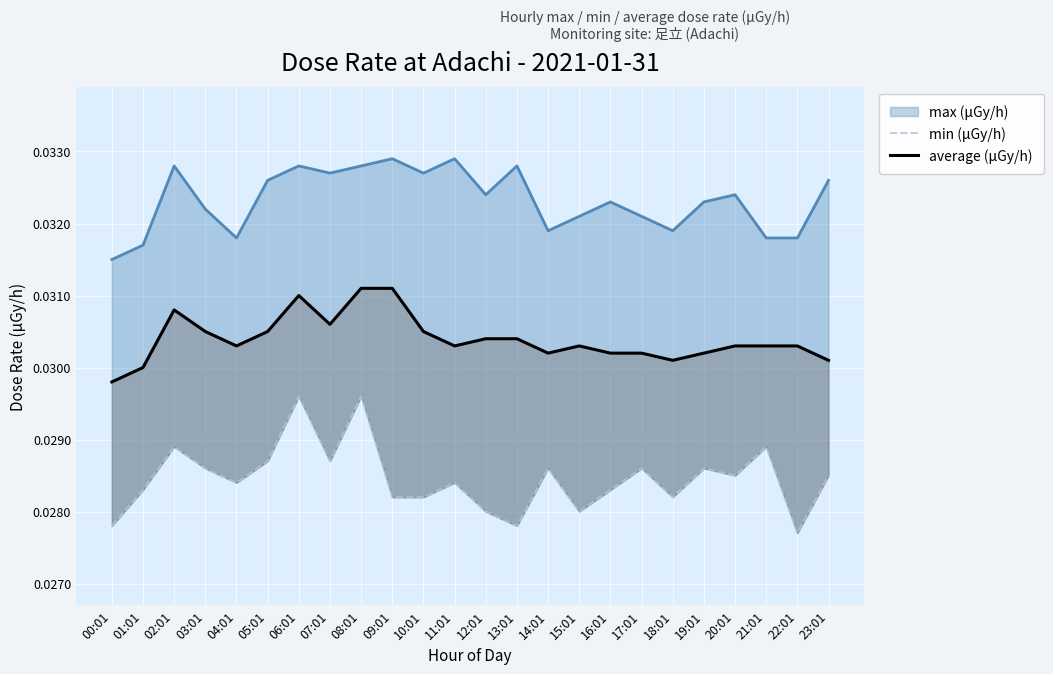

True or false: average (μGy/h) has a value of 0.0 at 11:01.

True